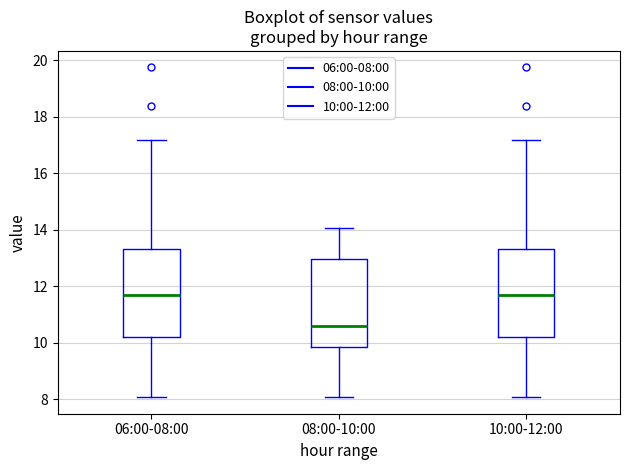

Reading left to right, read every box against the y-axis: the position of its median line, the range the box covers, and the ends of its whiskers. The values are not printed on the chart, so give them approximately, as read against the axis.

06:00-08:00: median 11.8, box 10.2 to 13.4, whiskers 8.0 to 17.2
08:00-10:00: median 10.6, box 9.8 to 13.0, whiskers 8.0 to 14.0
10:00-12:00: median 11.8, box 10.2 to 13.4, whiskers 8.0 to 17.2